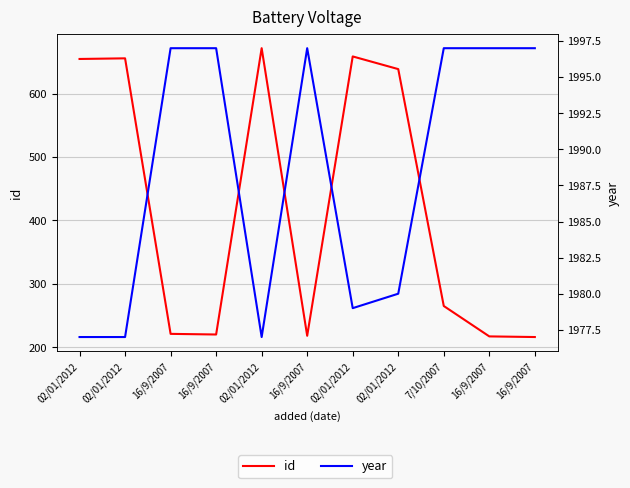

List the labels in order of id value, largest first.

02/01/2012, 02/01/2012, 02/01/2012, 02/01/2012, 02/01/2012, 7/10/2007, 16/9/2007, 16/9/2007, 16/9/2007, 16/9/2007, 16/9/2007